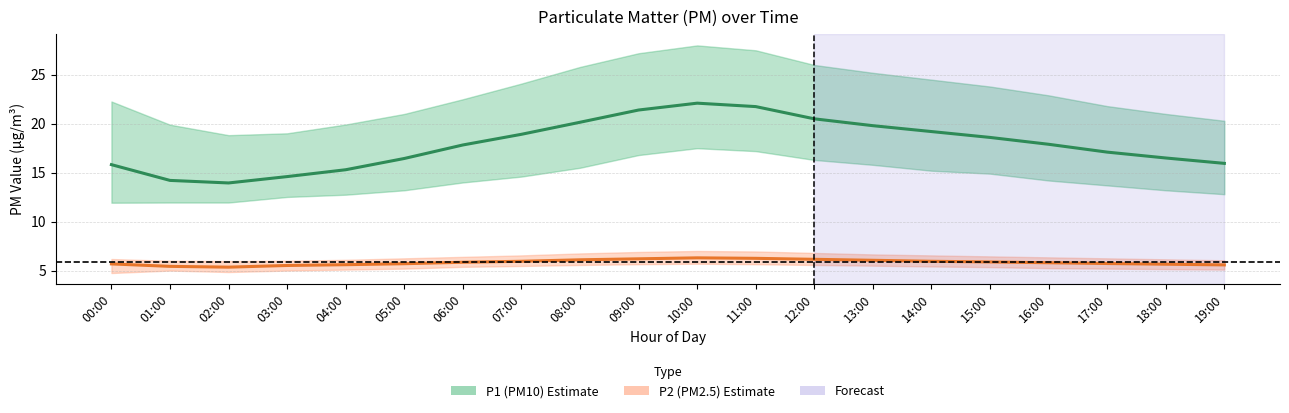

Which label corresponds to the largest value in the chart?

10:00